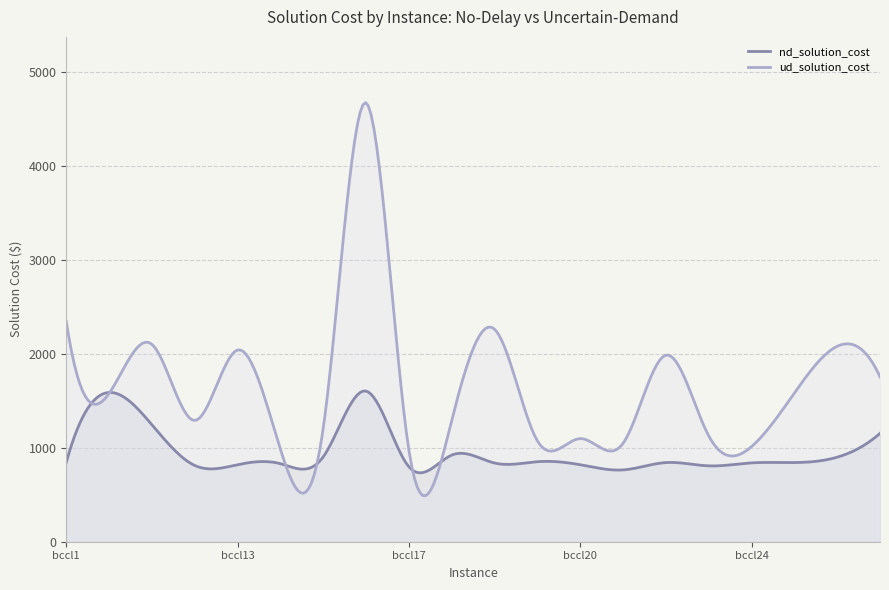

Where does the ud_solution_cost series first go above 1579?

bccl1